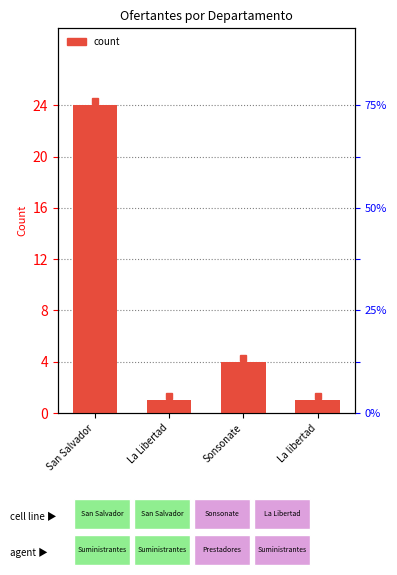

Which category has the lowest value across all series?

La Libertad